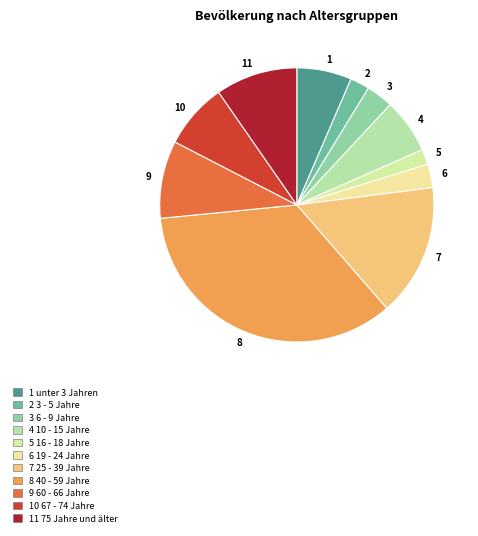

The 9 slice represents 1% of the pie. True or false?

False